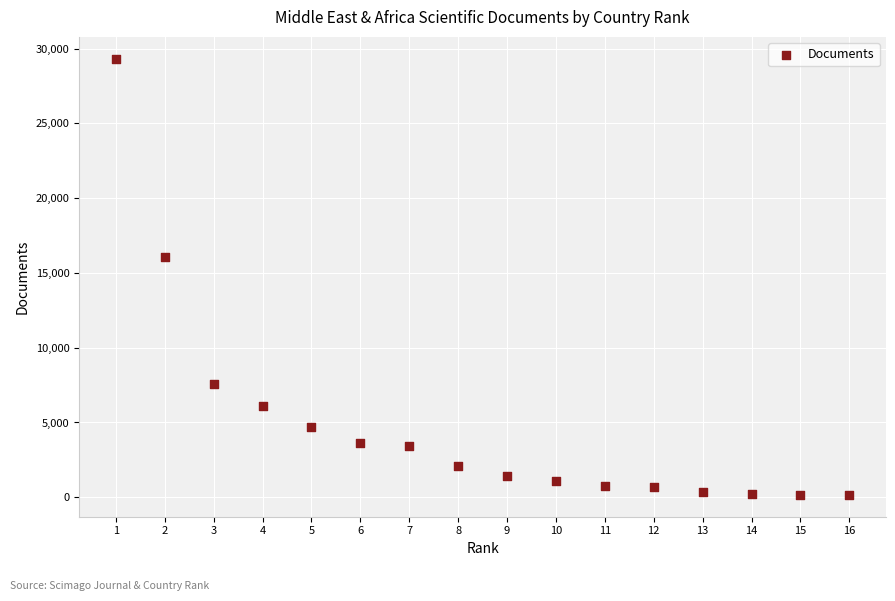

What is the range of X values (max minus min)?

15